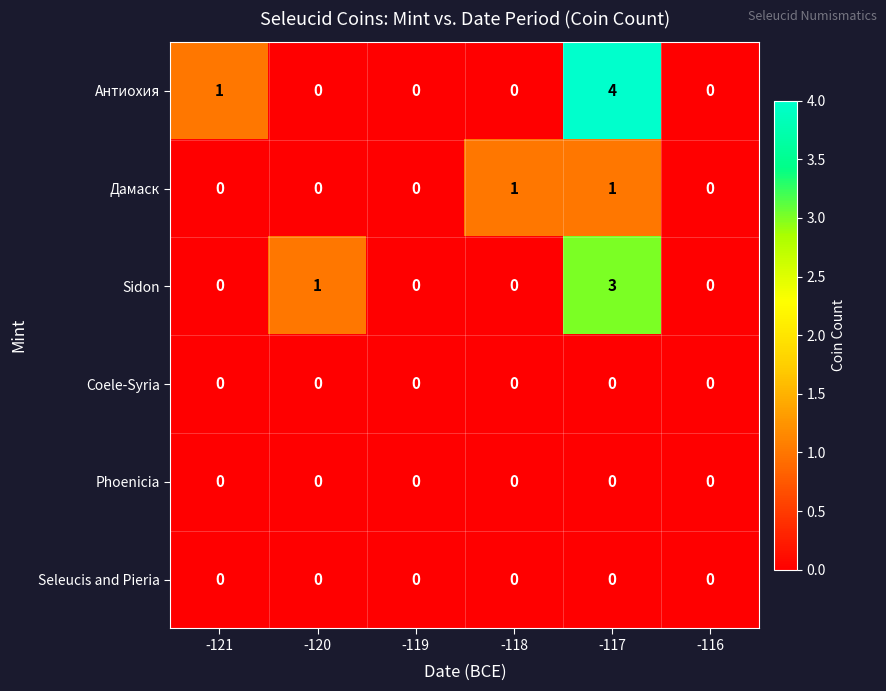

At which category is the sum across all series the highest?

-117